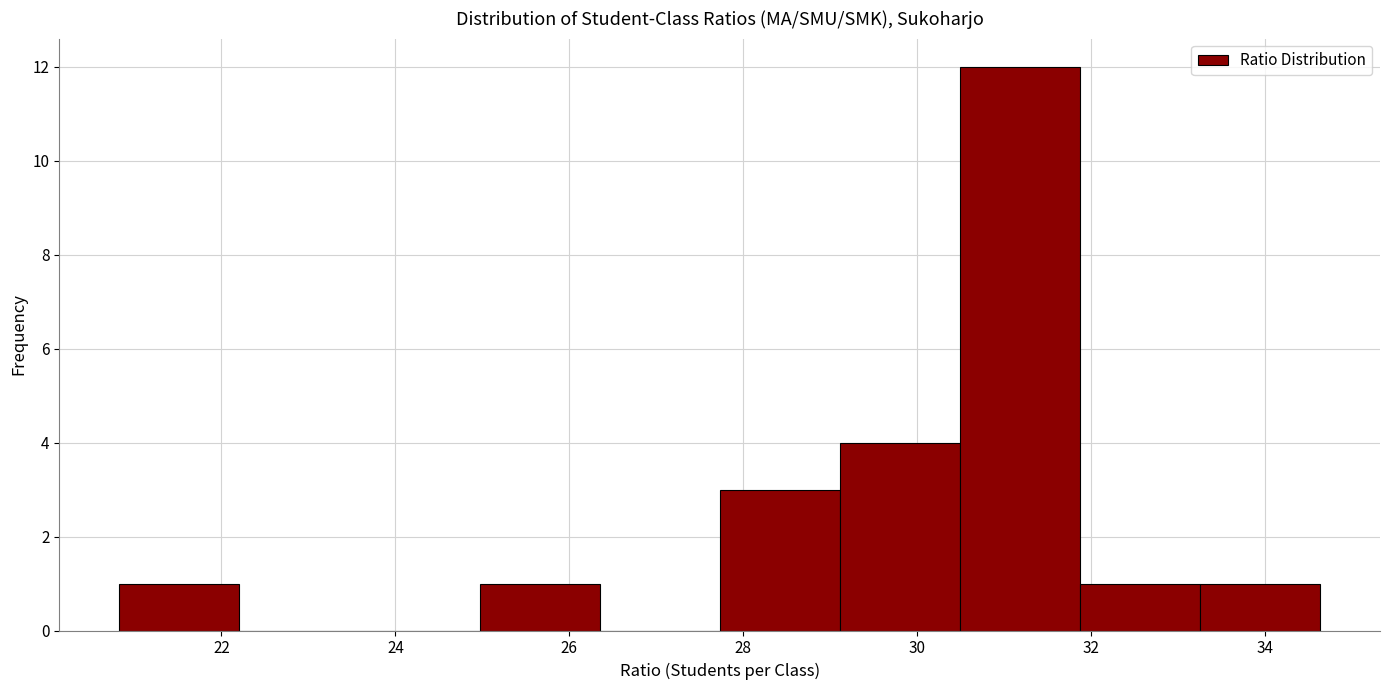

Which range on the x-axis has the tallest bar?

30.4 to 31.8